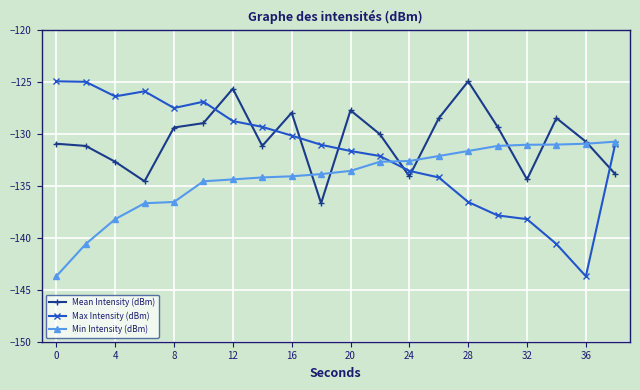

What is the difference between the maximum and minimum values in the Min Intensity (dBm) series?

12.9